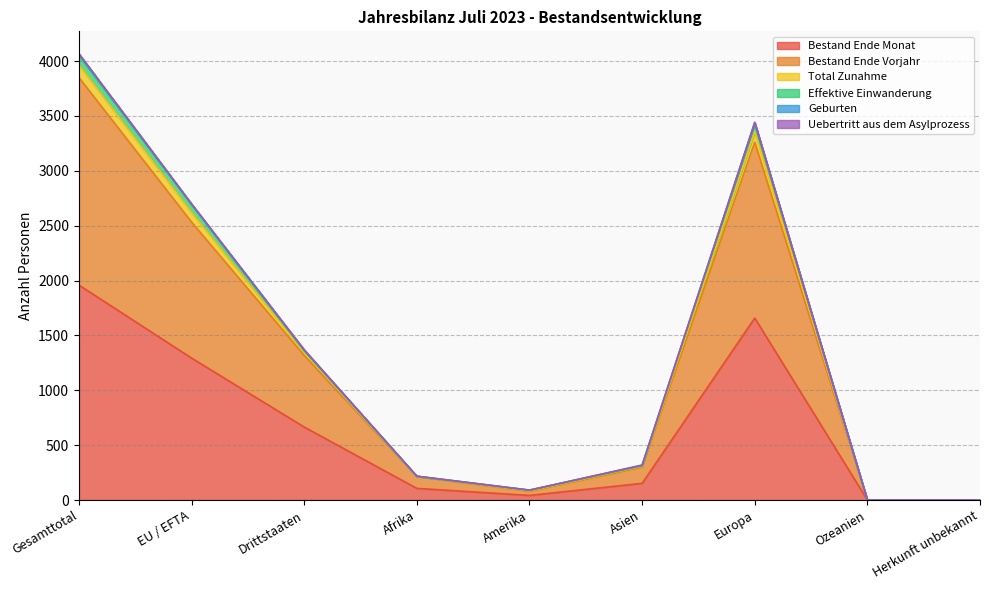

At which label does Bestand Ende Monat reach its peak?

Gesamttotal